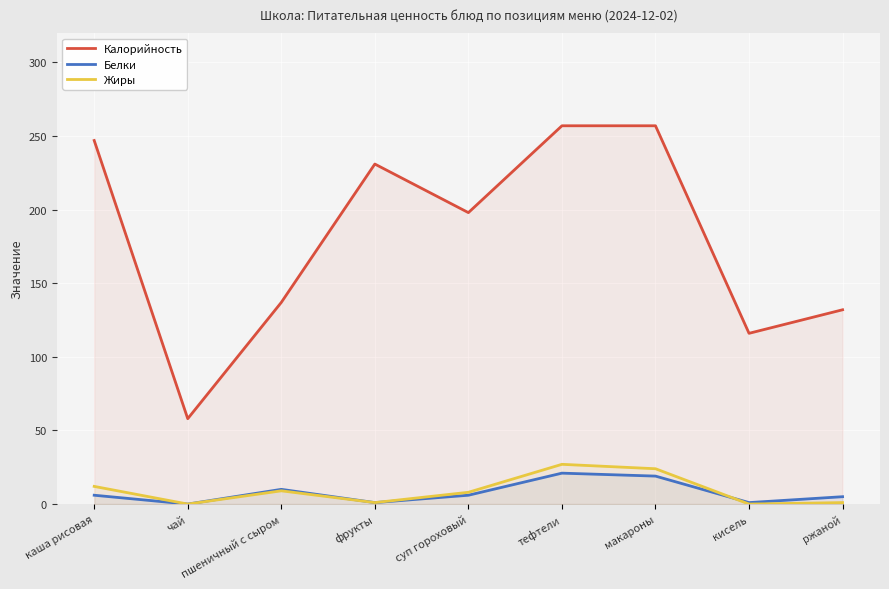

How many intersections are there between Белки and Жиры?

1